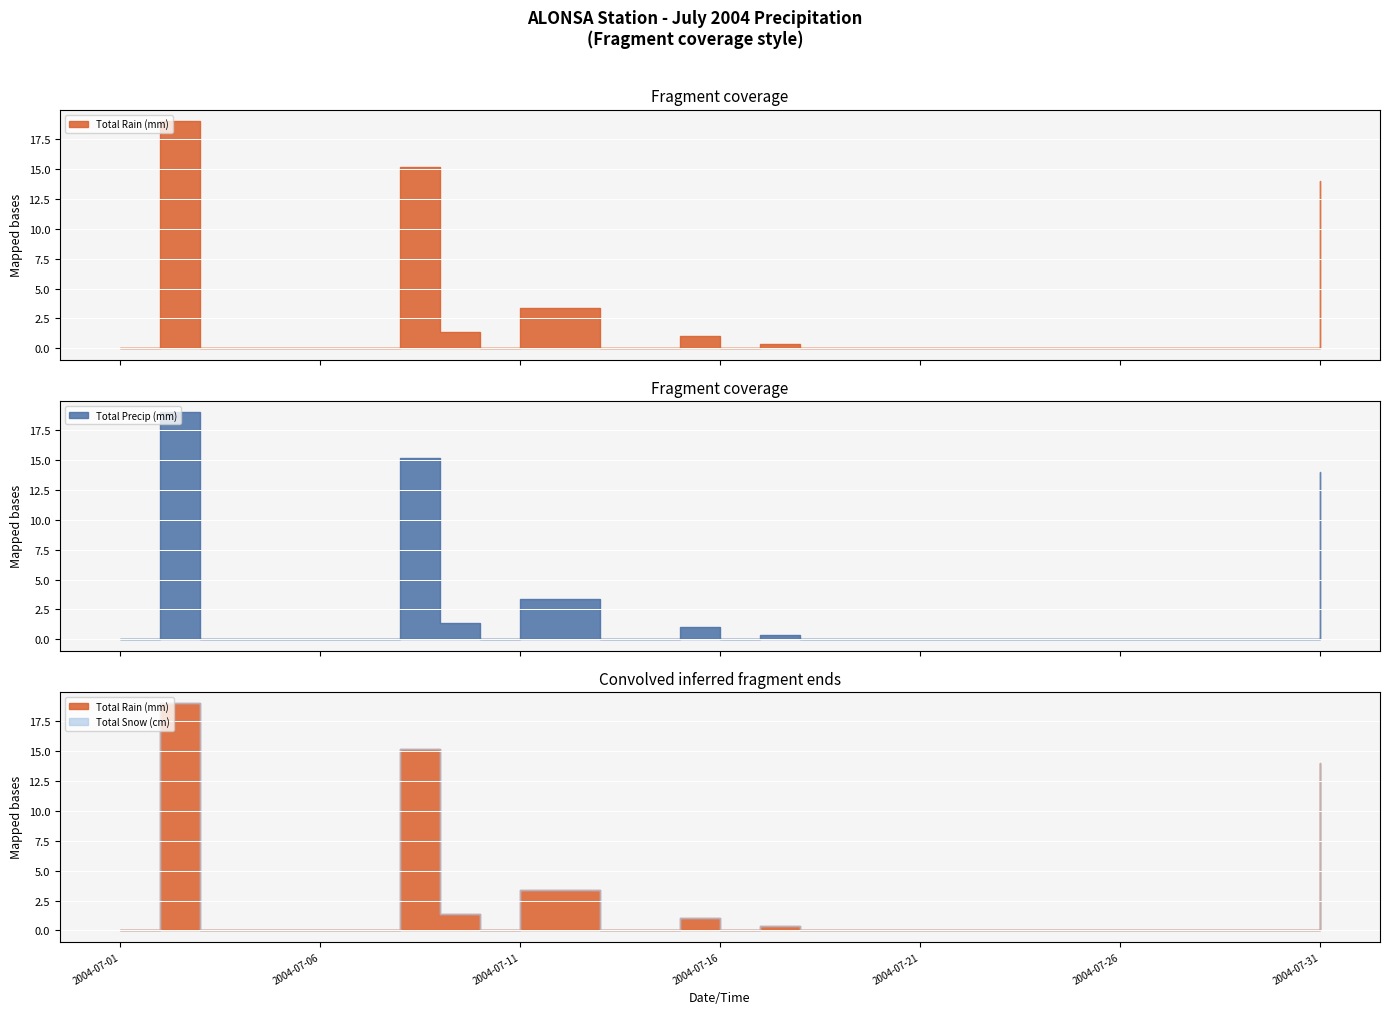

Between 2004-07-14 and 2004-07-01, which is larger?

2004-07-14